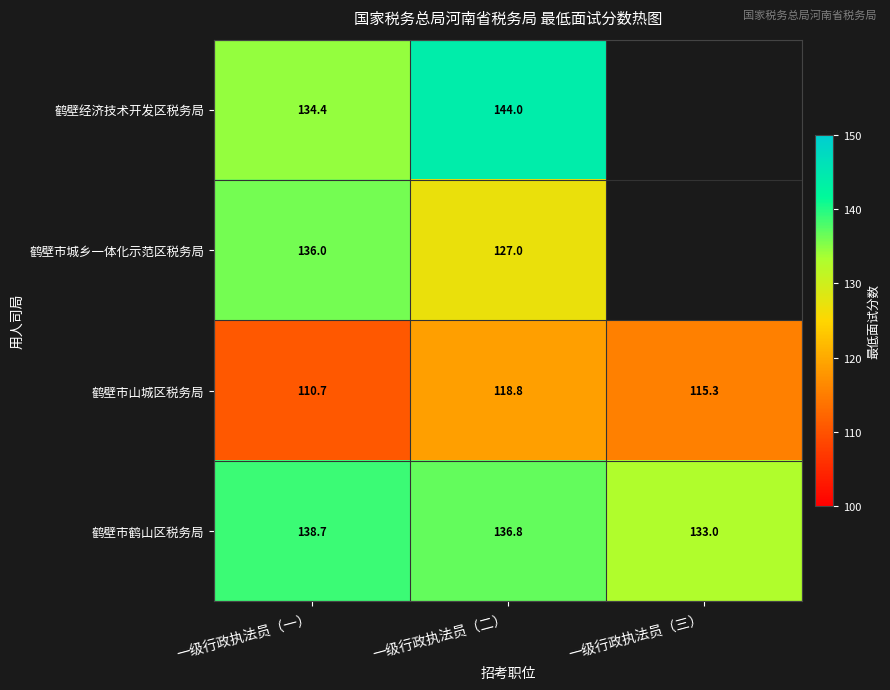

What is the total value across all series at 一级行政执法员（一）?

519.8